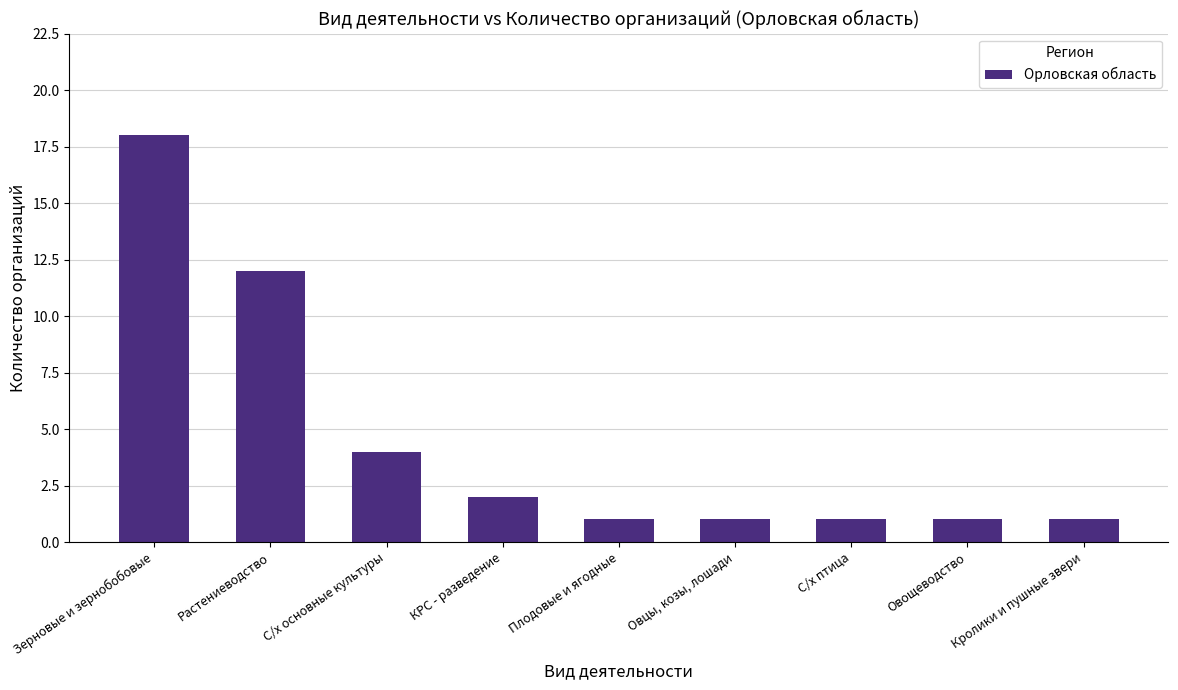

What is the value of the 7th bar from the left?

1